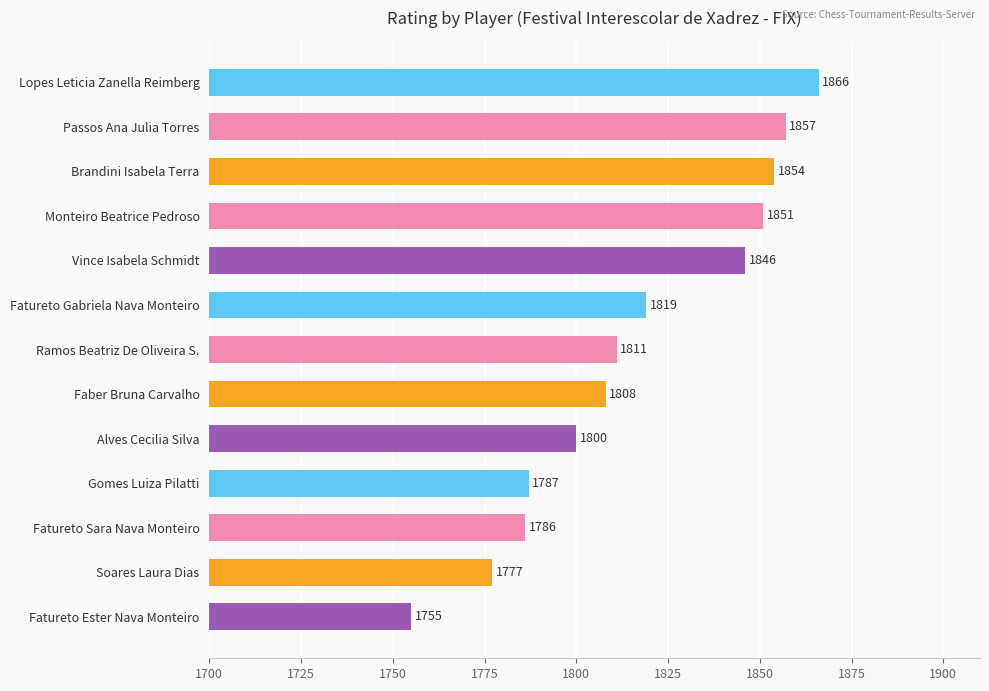

Is it true that the value at Passos Ana Julia Torres is 1857?

True